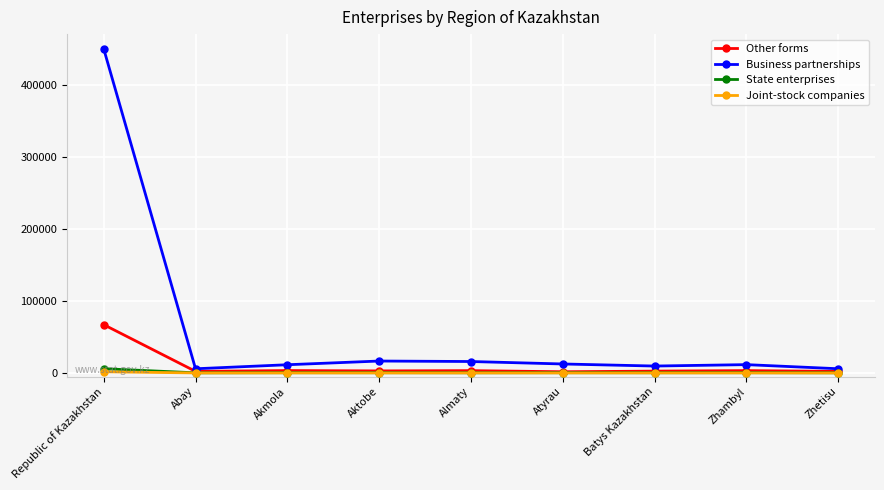

What is the minimum value for Other forms?

1657